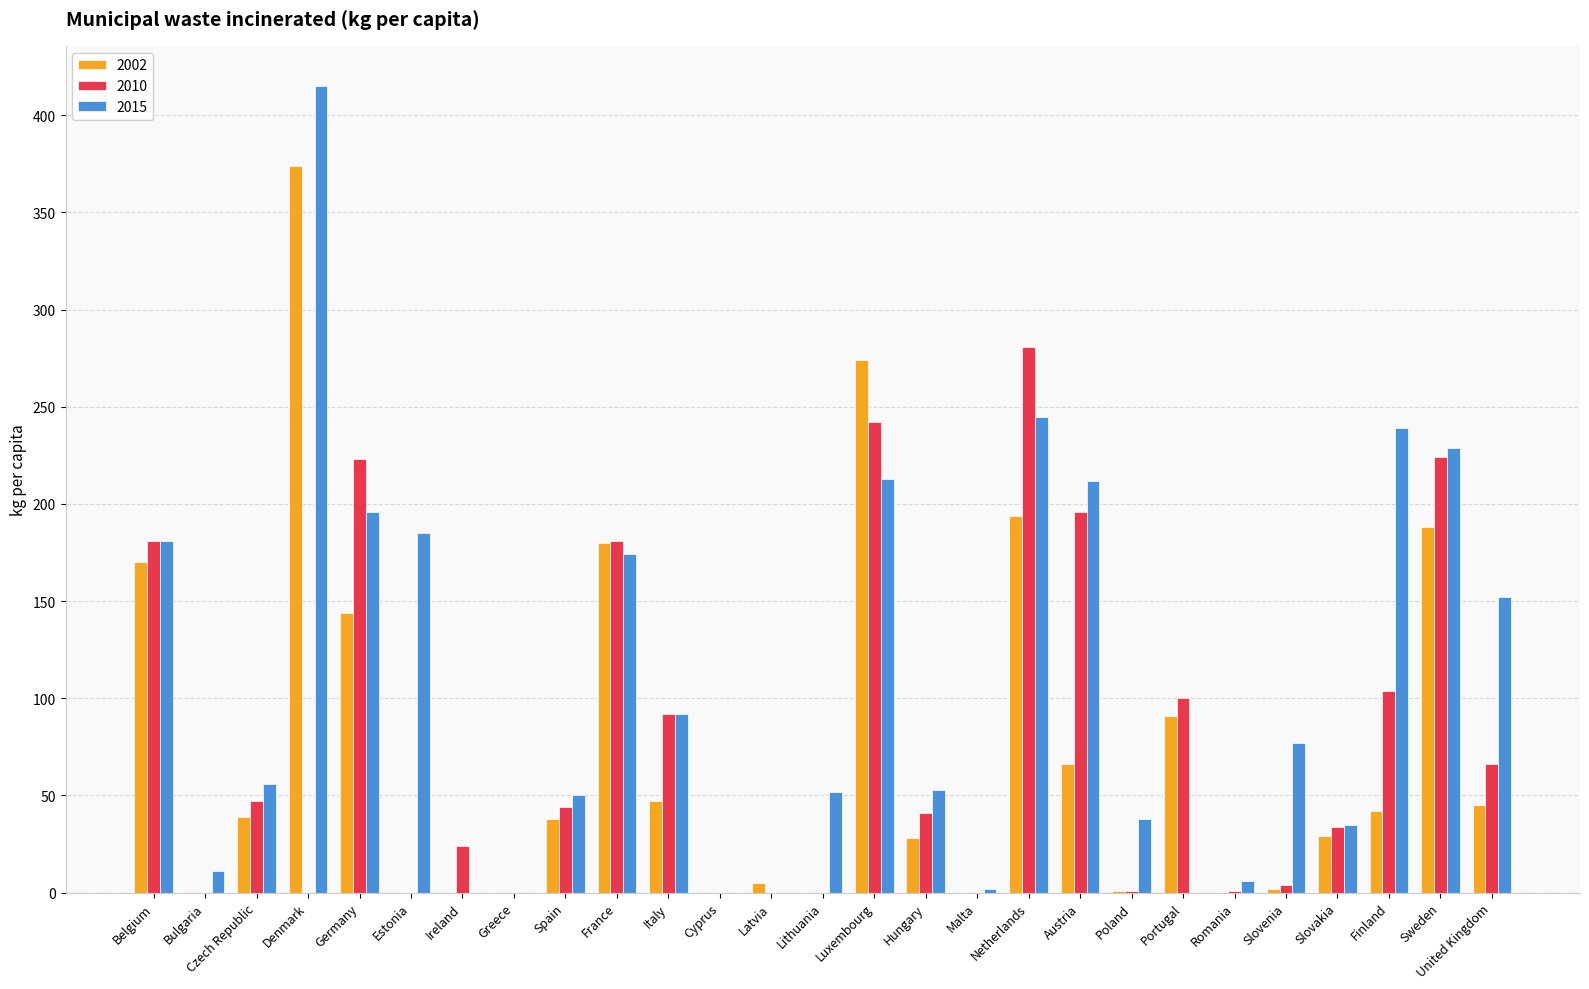

What is the sum of the 2002 values at Netherlands and Lithuania?

194